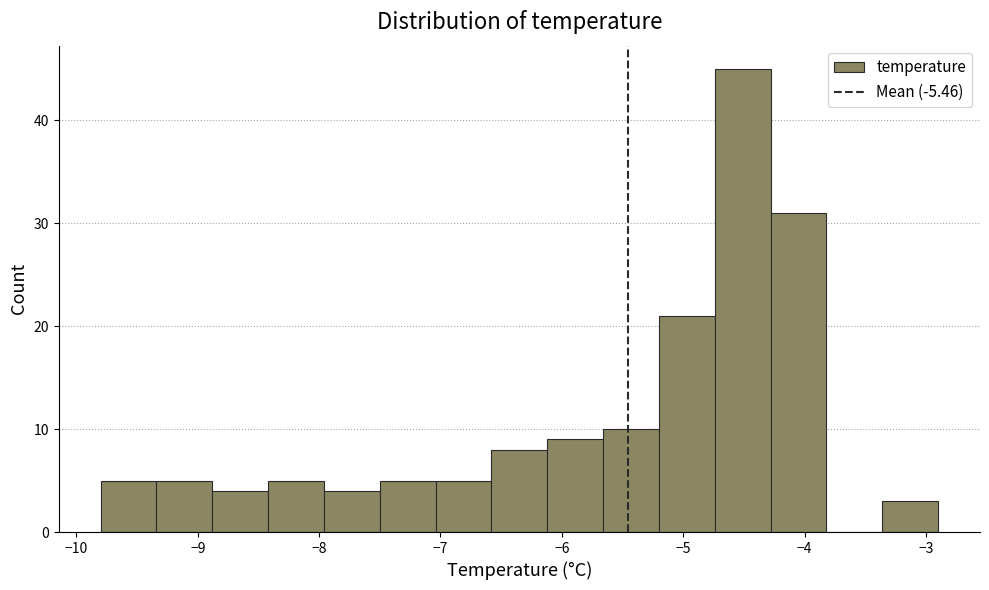

What is the height of the bar covering -4.74 to -4.28 on the x-axis? Neither the bar edges nor the heights are printed on the chart, so give them approximately, as read against the axes.

45